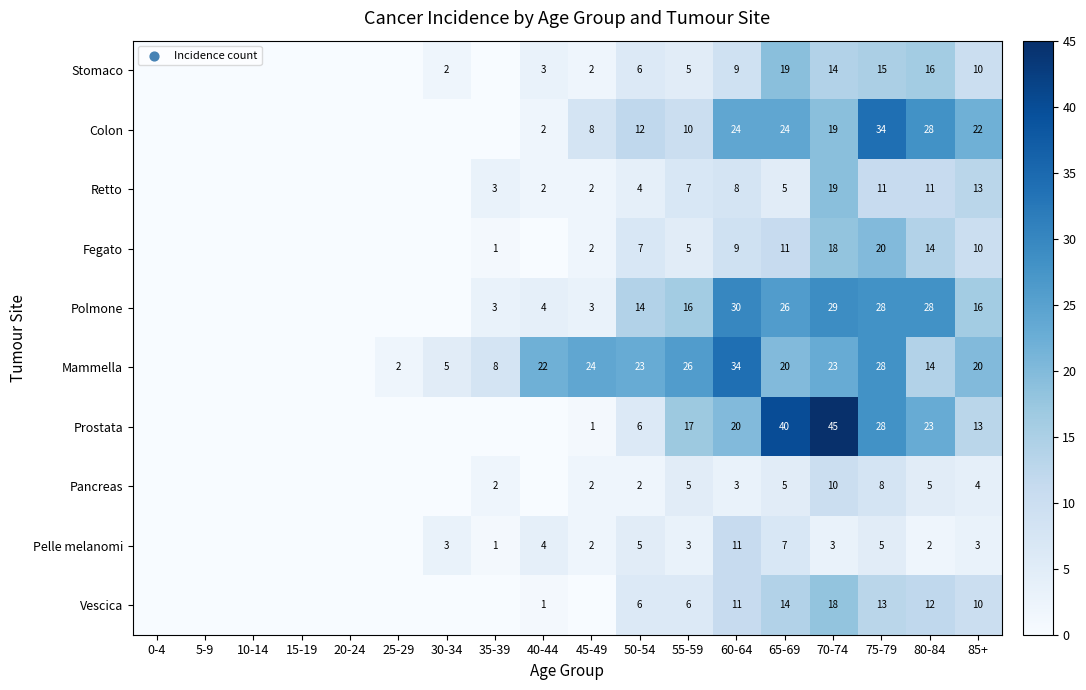

What is the difference between the Prostata values at 50-54 and 65-69?

34